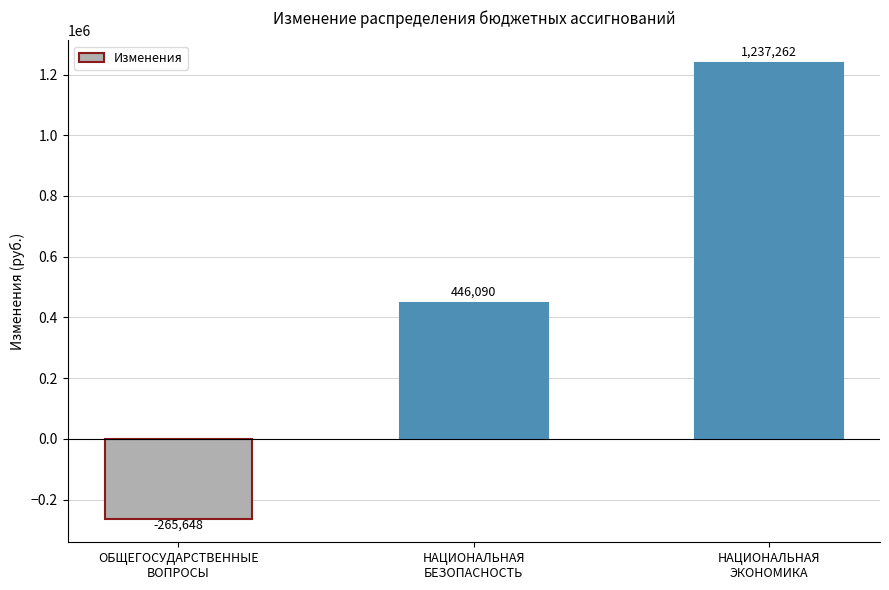

The chart shows a value of -444156.5 at ОБЩЕГОСУДАРСТВЕННЫЕ
ВОПРОСЫ. True or false?

False